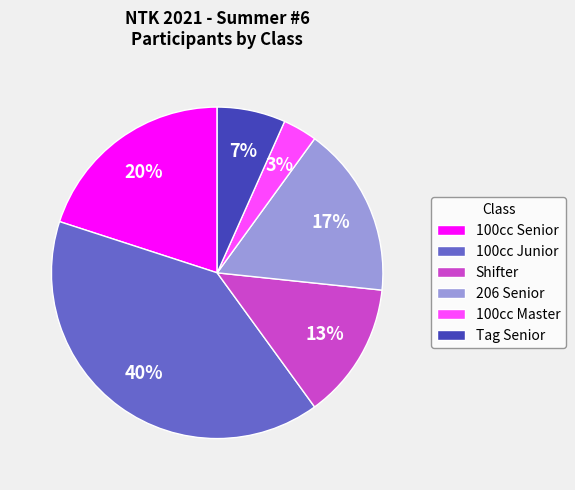

To the nearest percent, what is the combined percentage of 100cc Junior and 206 Senior?

57%